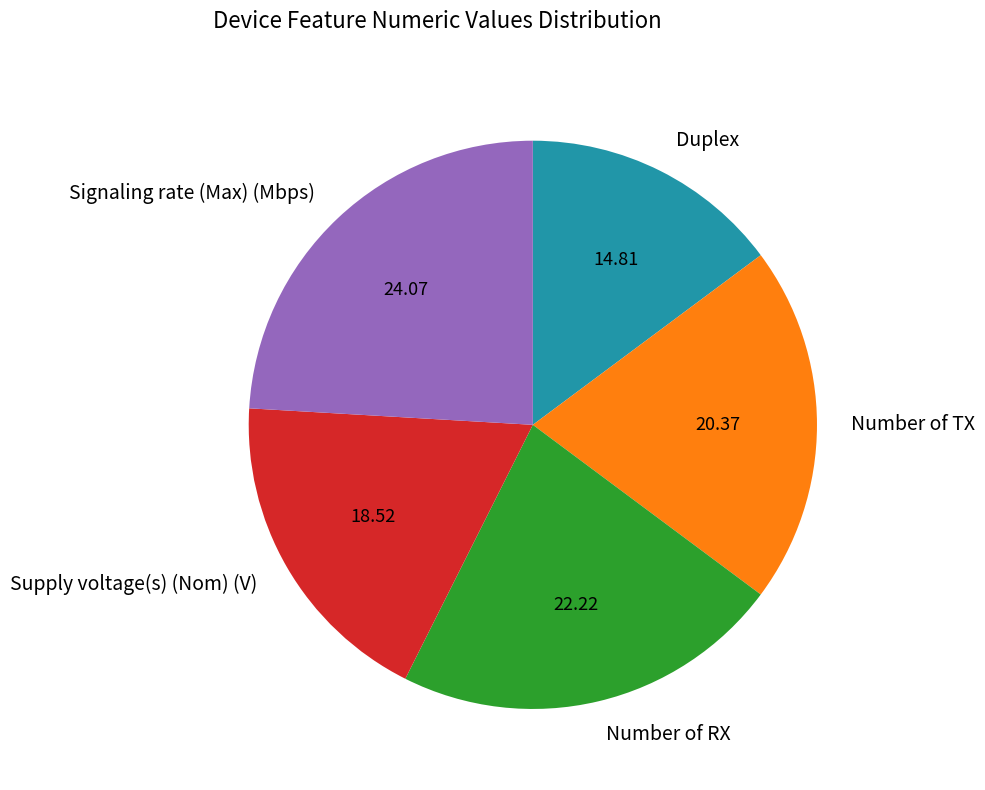

How many segments does this pie chart have?

5